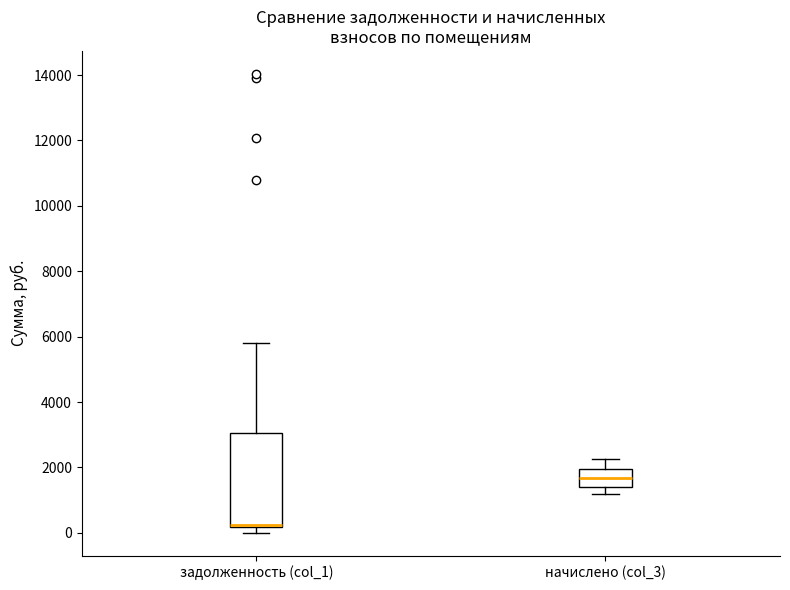

Reading left to right, read every box against the y-axis: the position of its median line, the range the box covers, and the ends of its whiskers. The values are not printed on the chart, so give them approximately, as read against the axis.

задолженность (col_1): median 200 (just above the box's lower edge), box 200 to 3000, whiskers 0 to 5800
начислено (col_3): median 1600, box 1400 to 2000, whiskers 1200 to 2200